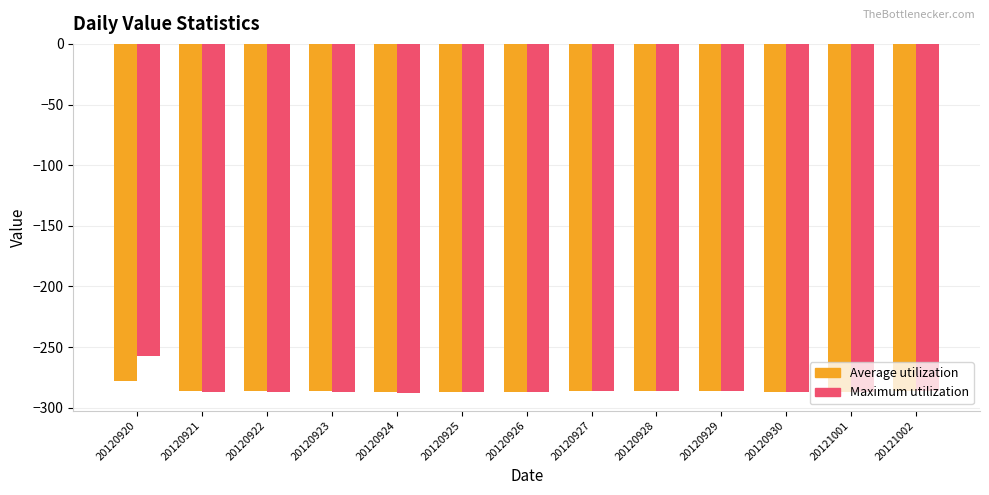

Rank the series by their maximum value, from highest to lowest.

Maximum utilization, Average utilization